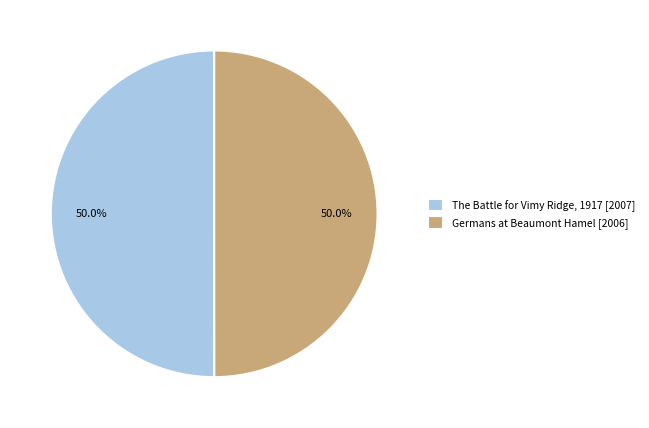

What is the ratio of the value at Germans at Beaumont Hamel [2006] to the value at The Battle for Vimy Ridge, 1917 [2007]?

1.0